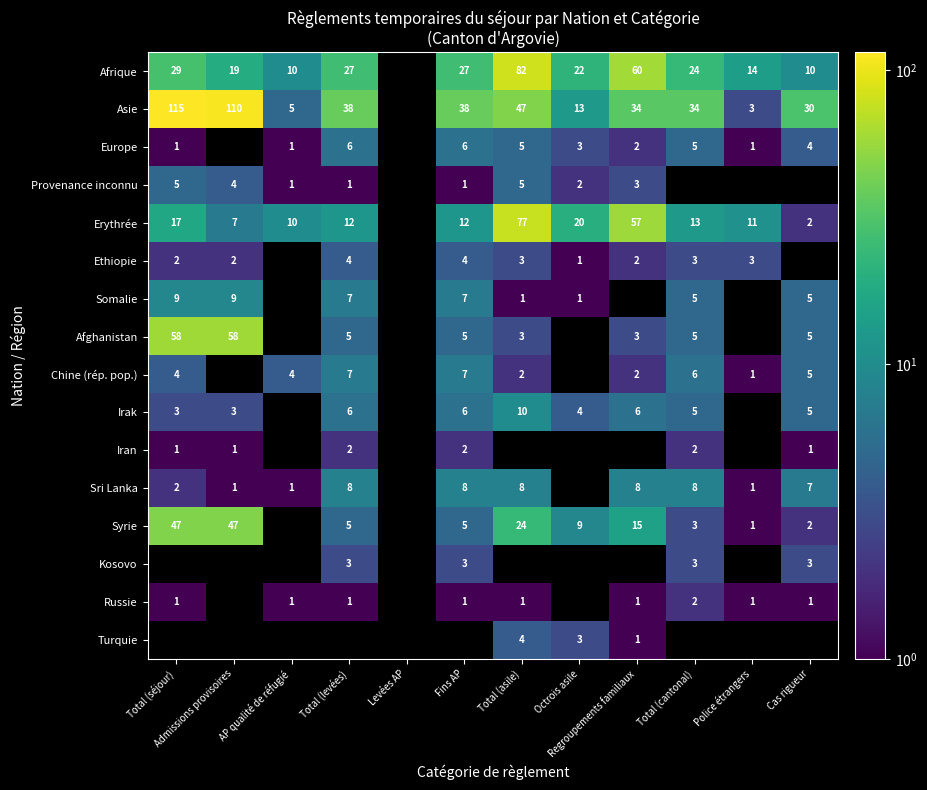

What is the sum of the Syrie values at Total (asile) and Total (séjour)?

71